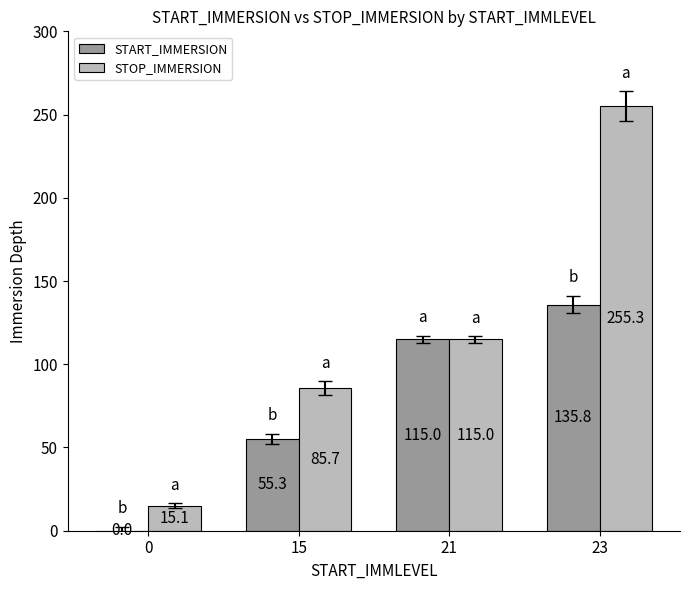

Which series changed the most between 0 and 21?

START_IMMERSION